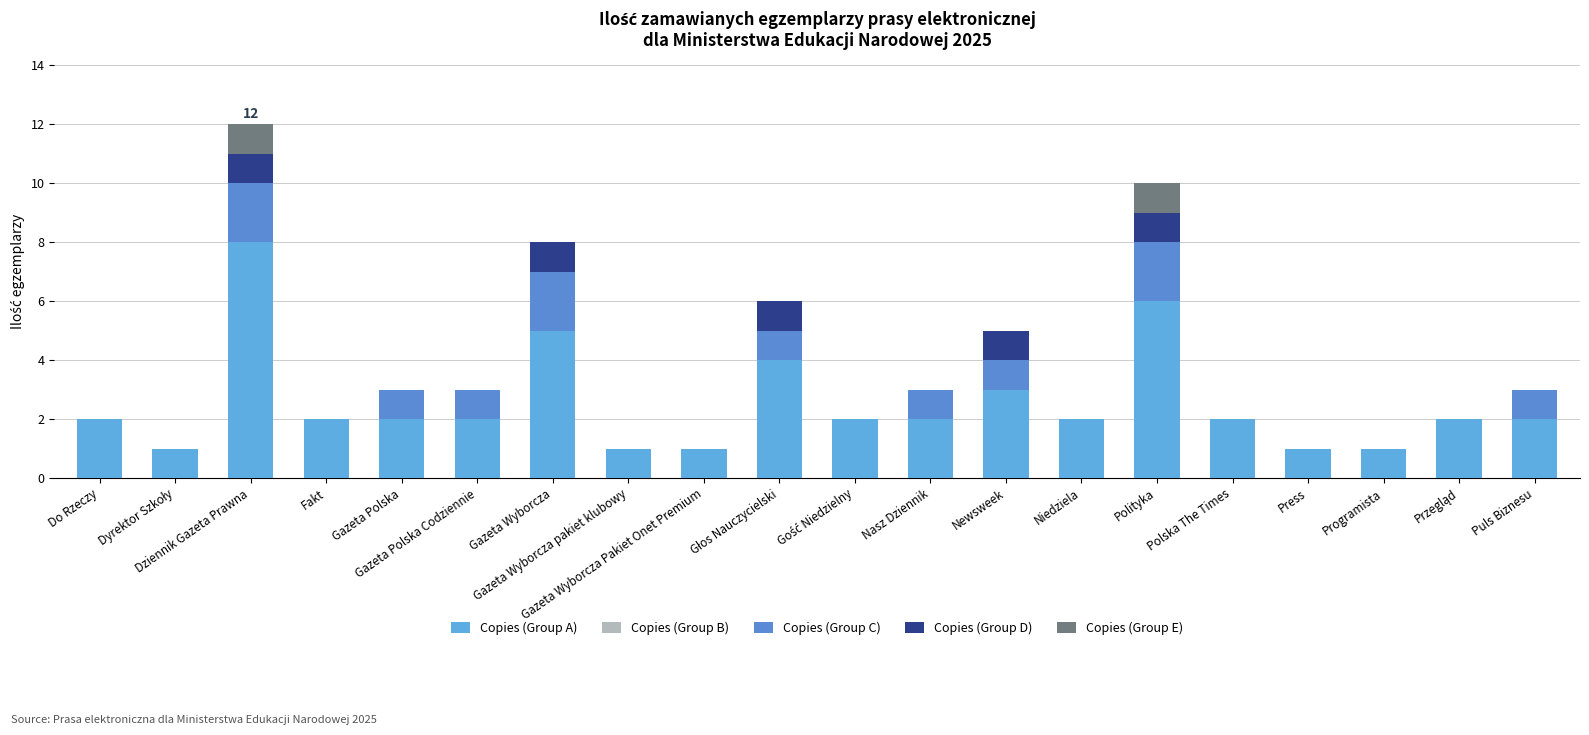

List the labels in order of Copies (Group C) value, smallest first.

Do Rzeczy, Dyrektor Szkoły, Fakt, Gazeta Wyborcza pakiet klubowy, Gazeta Wyborcza Pakiet Onet Premium, Gość Niedzielny, Niedziela, Polska The Times, Press, Programista, Przegląd, Gazeta Polska, Gazeta Polska Codziennie, Głos Nauczycielski, Nasz Dziennik, Newsweek, Puls Biznesu, Dziennik Gazeta Prawna, Gazeta Wyborcza, Polityka